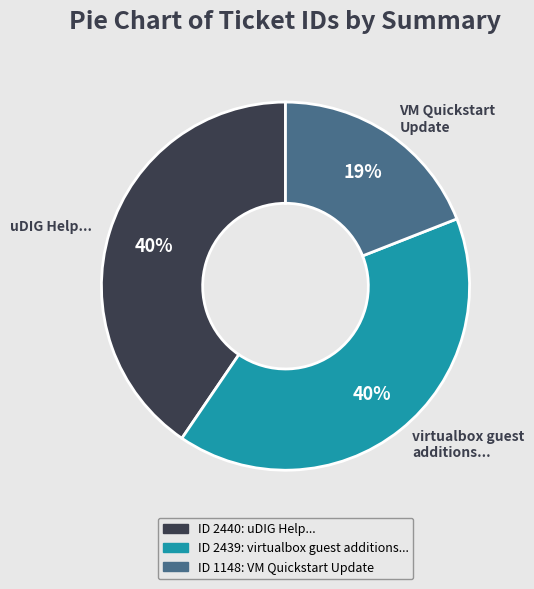

The VM Quickstart Update slice represents 19% of the pie. True or false?

True